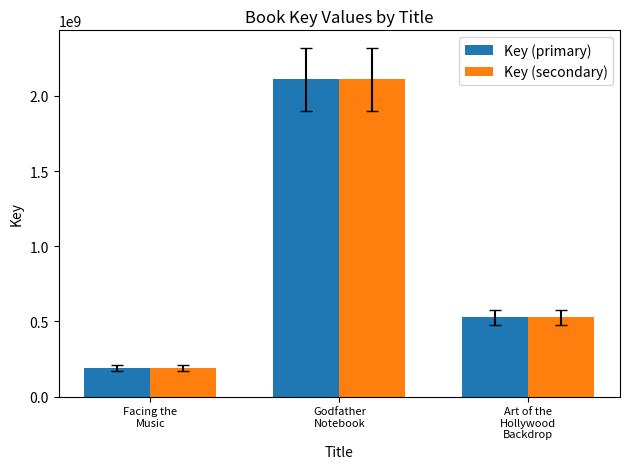

What are all the series names shown in the legend?

Key (primary), Key (secondary)